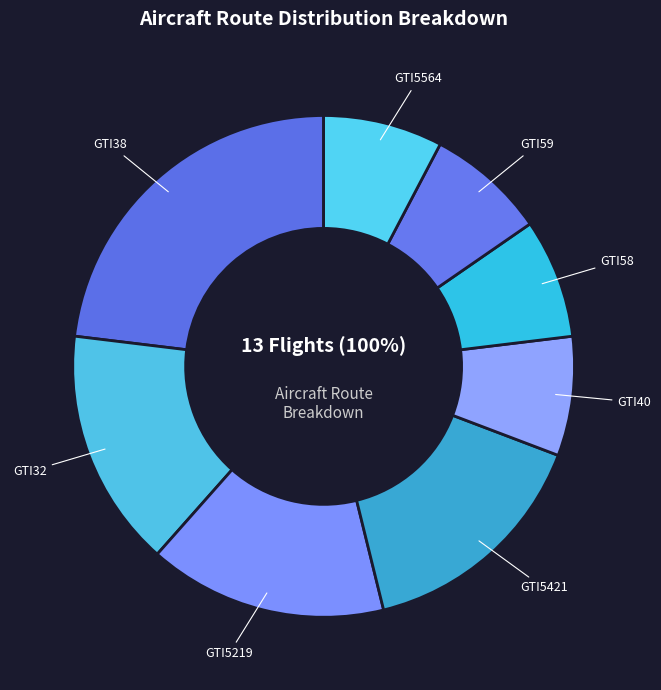

Does GTI40 account for over 50% of the chart?

No